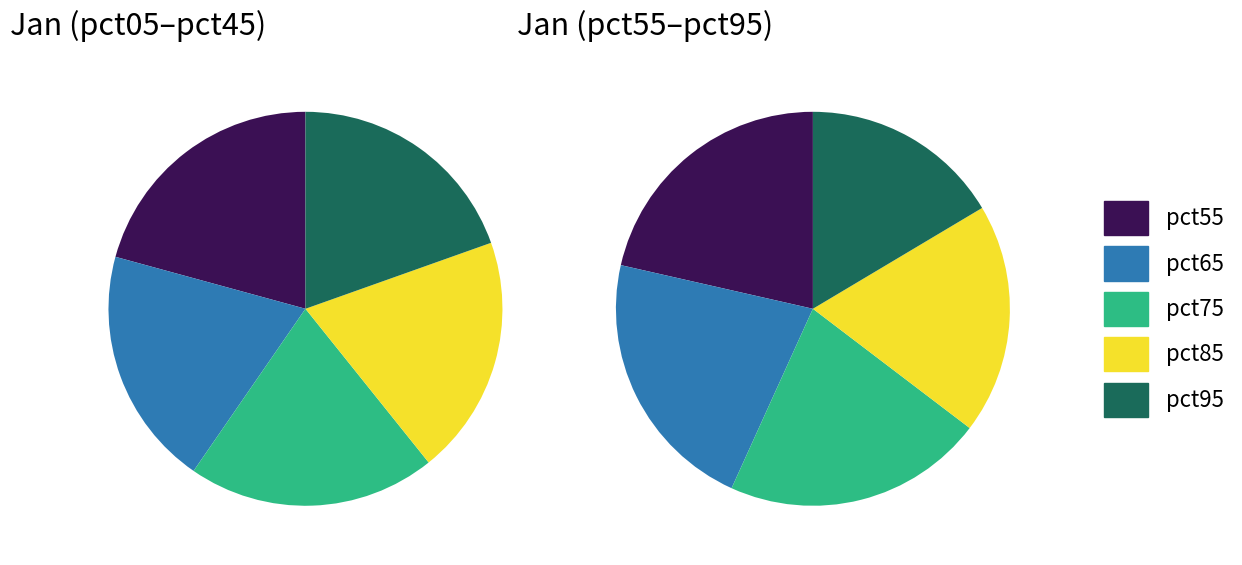

Count the number of slices in the pie.

10